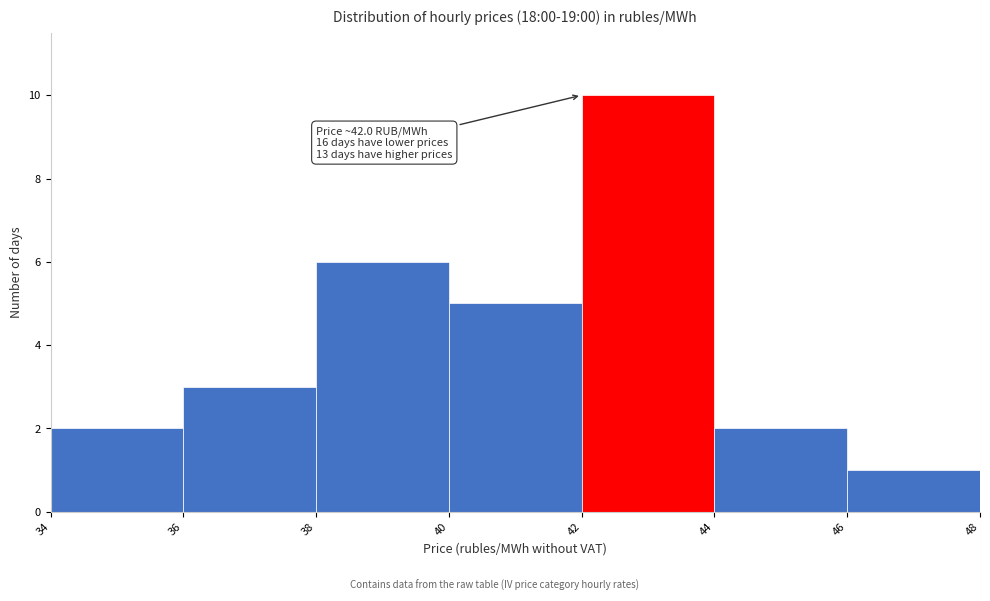

Which range on the x-axis has the tallest bar?

42 to 44